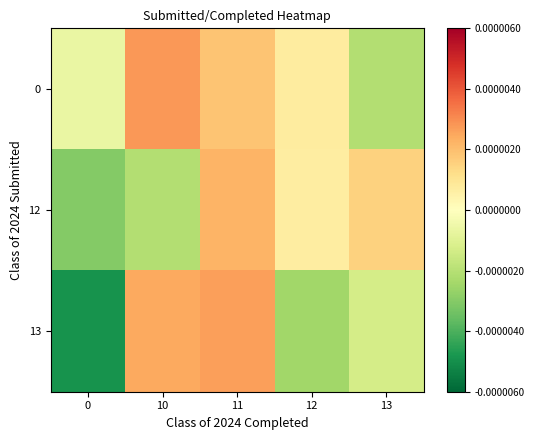

Which category has the highest value across all series?

10